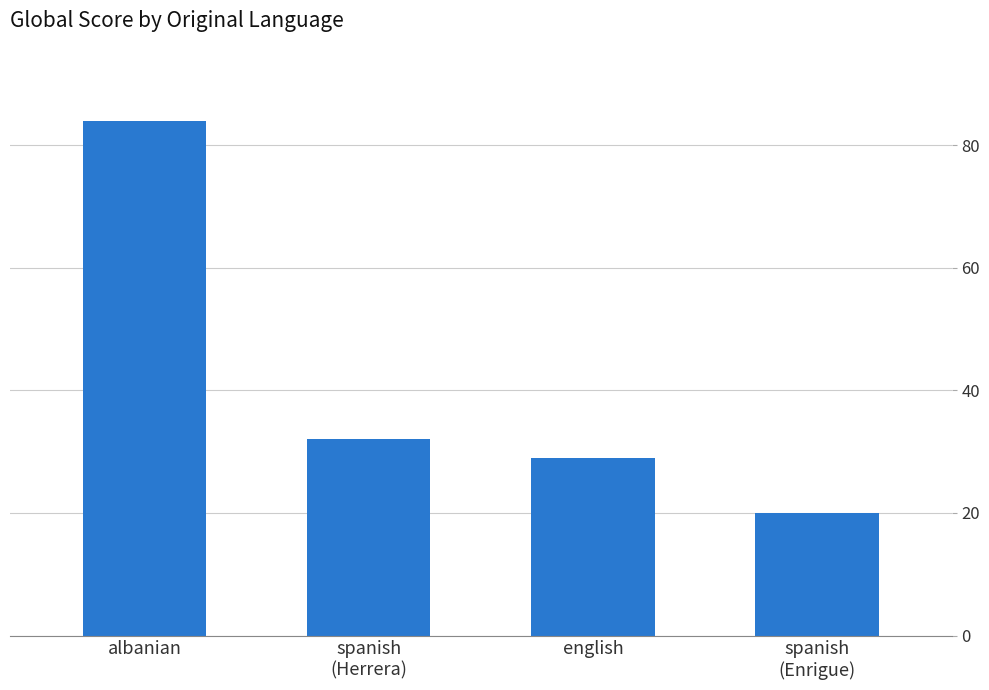

List the labels in order of value, largest first.

albanian, spanish
(Herrera), english, spanish
(Enrigue)